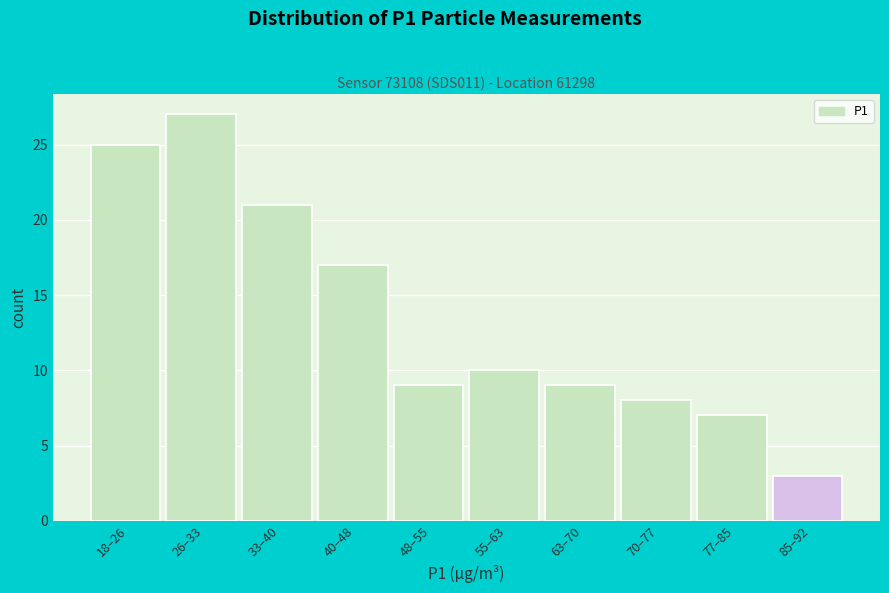

Reading left to right, what are all the values shown in this chart?

18–26=25	26–33=27	33–40=21	40–48=17	48–55=9	55–63=10	63–70=9	70–77=8	77–85=7	85–92=3